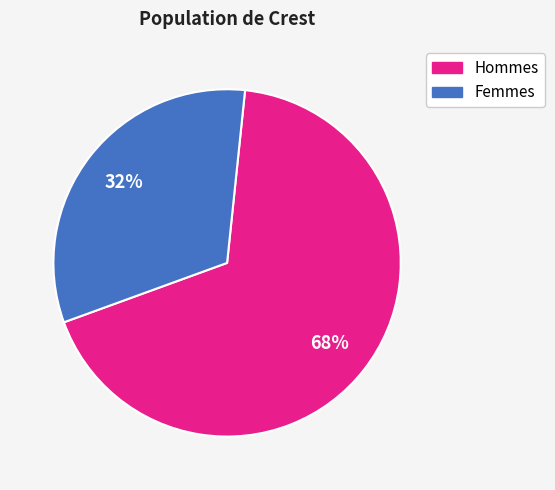

Which slice is the smallest?

Femmes